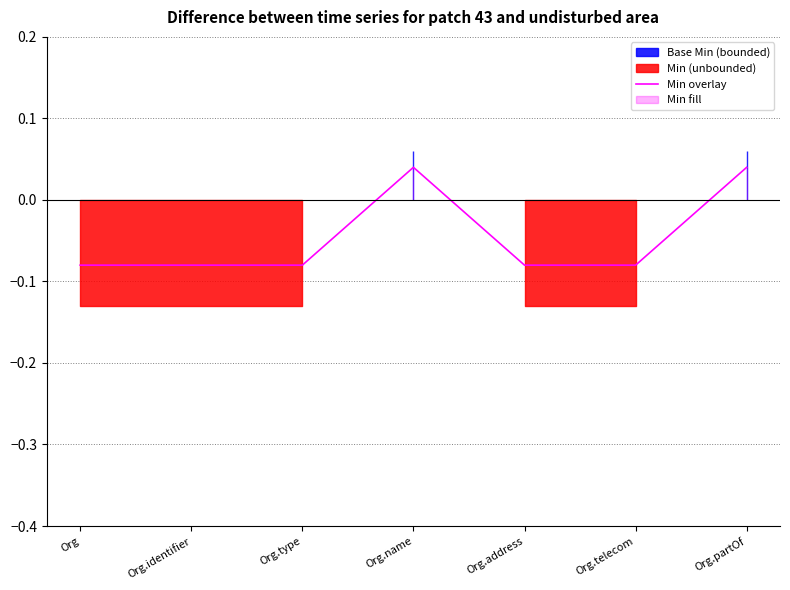

How many positive values are there?

2